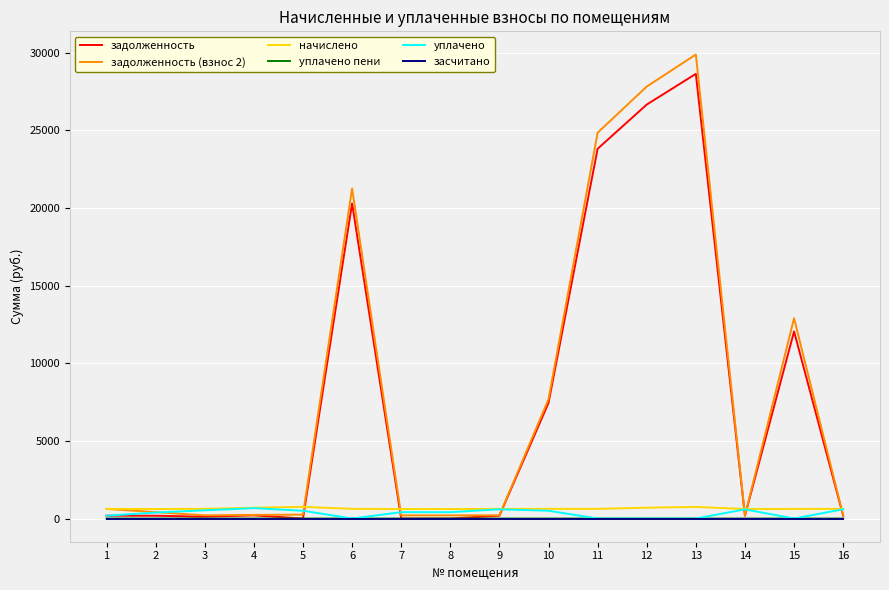

Where do начислено and задолженность first cross each other?

5 and 6